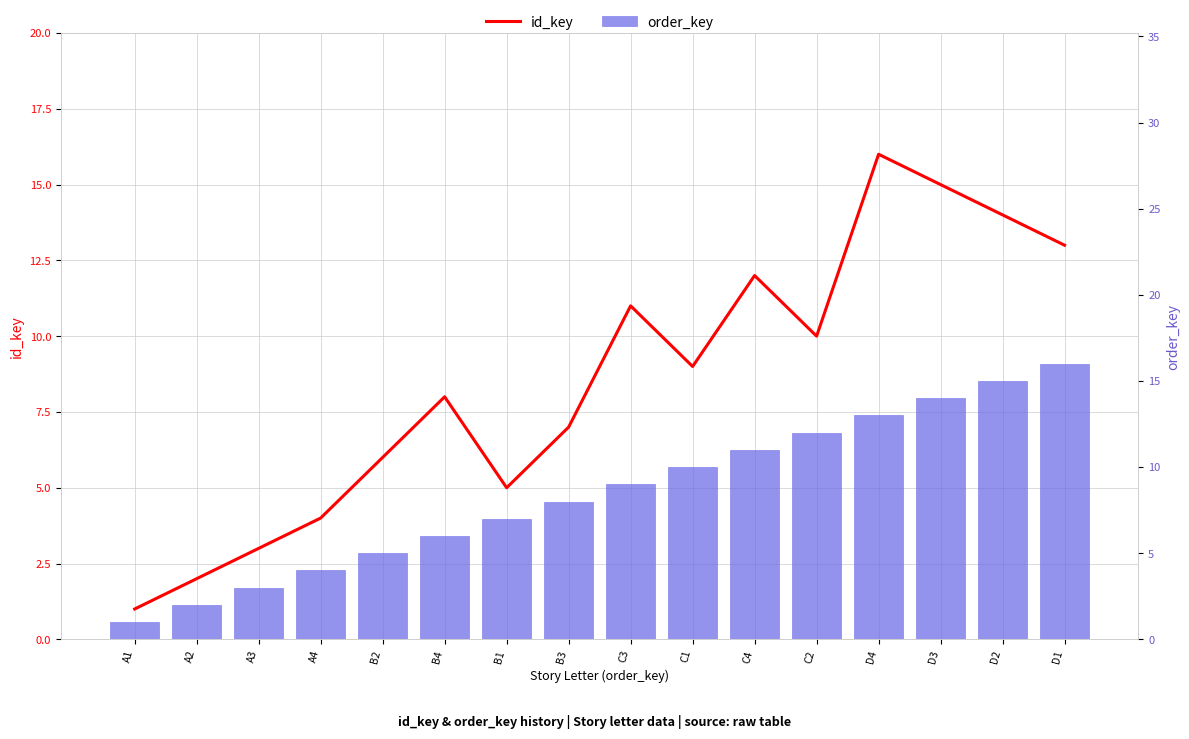

At which label is id_key closest to 8?

B4